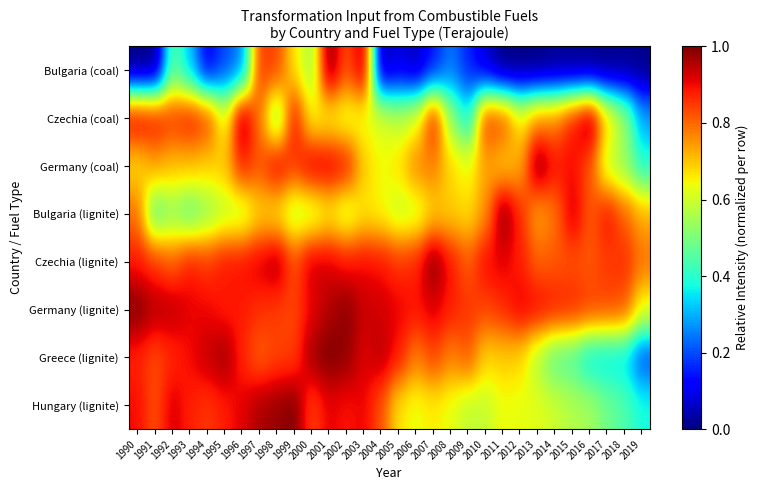

How many data points does each series have?

30